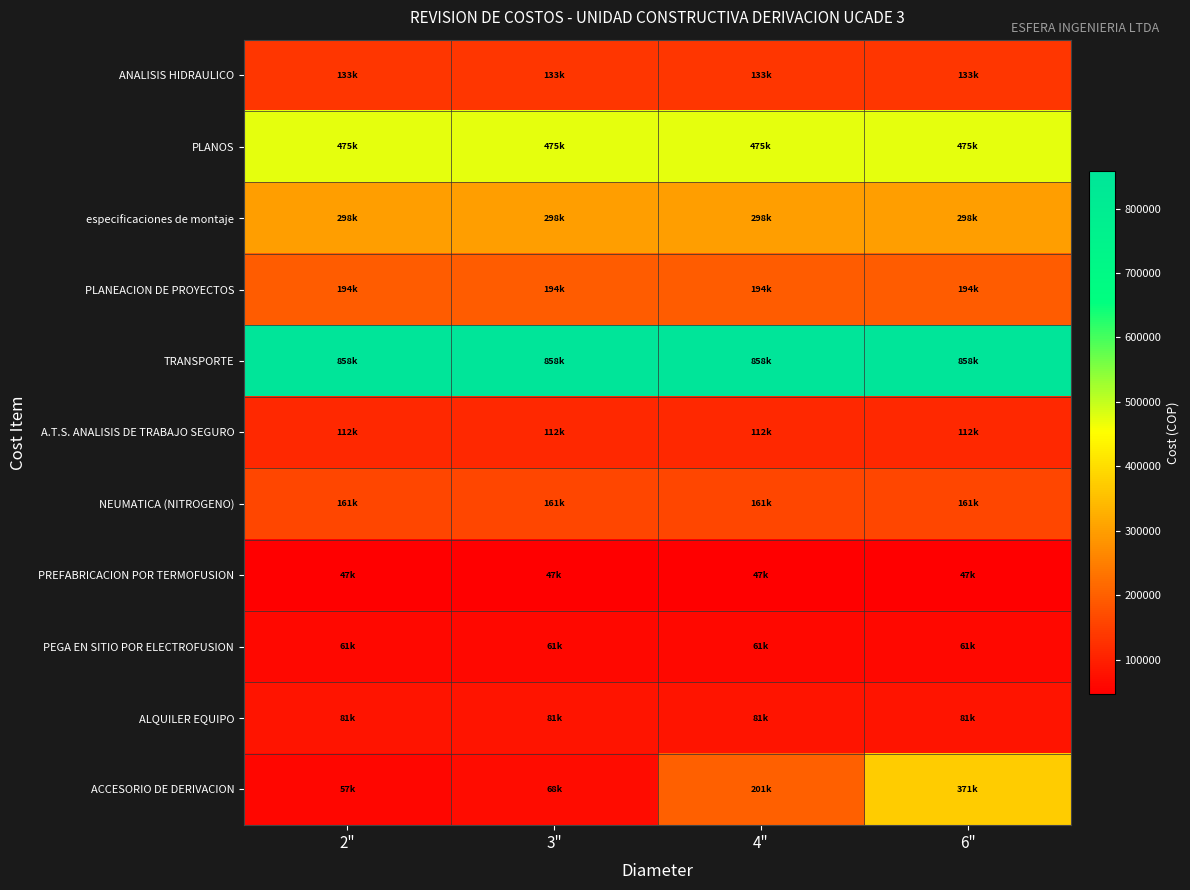

List the series in order of their peak value, lowest first.

PREFABRICACION POR TERMOFUSION, PEGA EN SITIO POR ELECTROFUSION, ALQUILER EQUIPO, A.T.S. ANALISIS DE TRABAJO SEGURO, ANALISIS HIDRAULICO, NEUMATICA (NITROGENO), PLANEACION DE PROYECTOS, especificaciones de montaje, ACCESORIO DE DERIVACION, PLANOS, TRANSPORTE